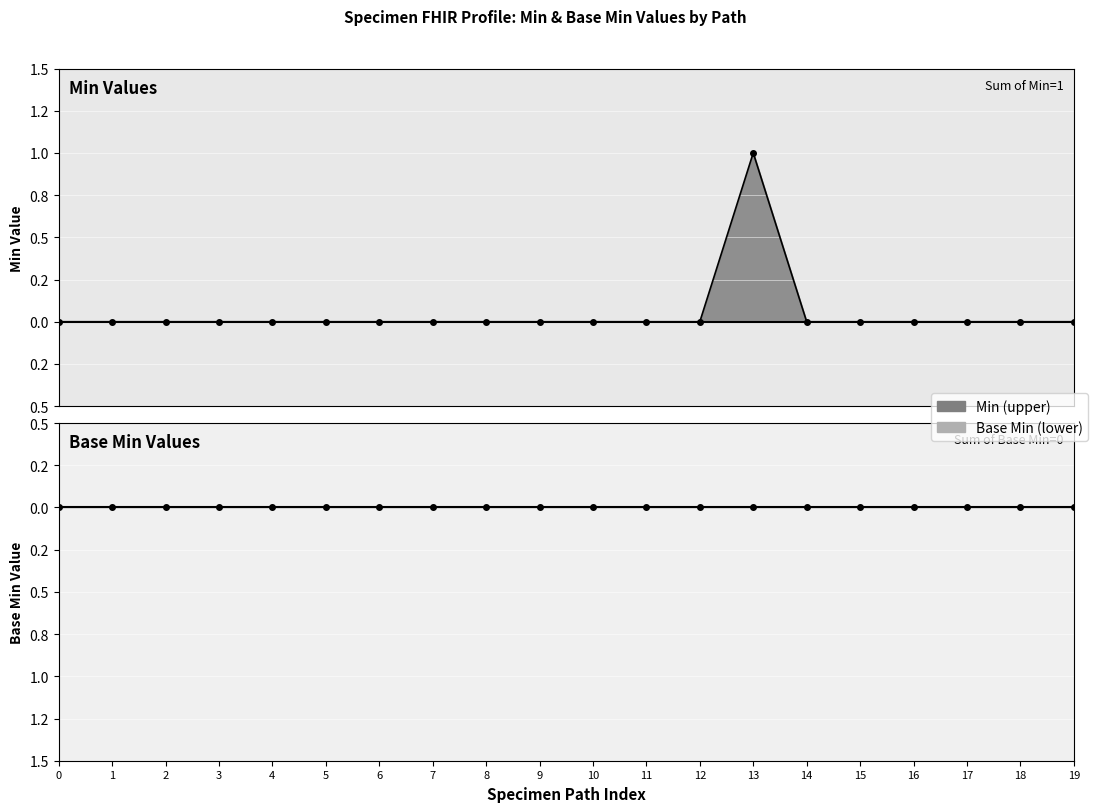

How many categories are shown in the chart?

20